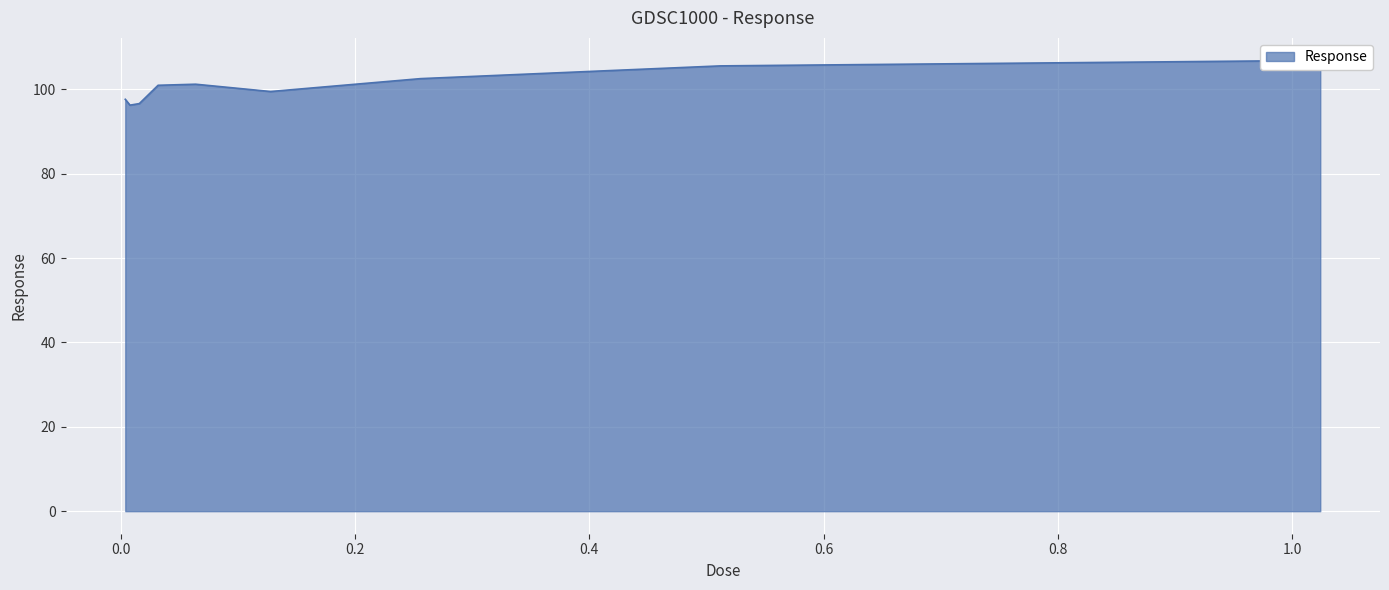

What is the change in value from 0.128 to 1.024?

+7.4